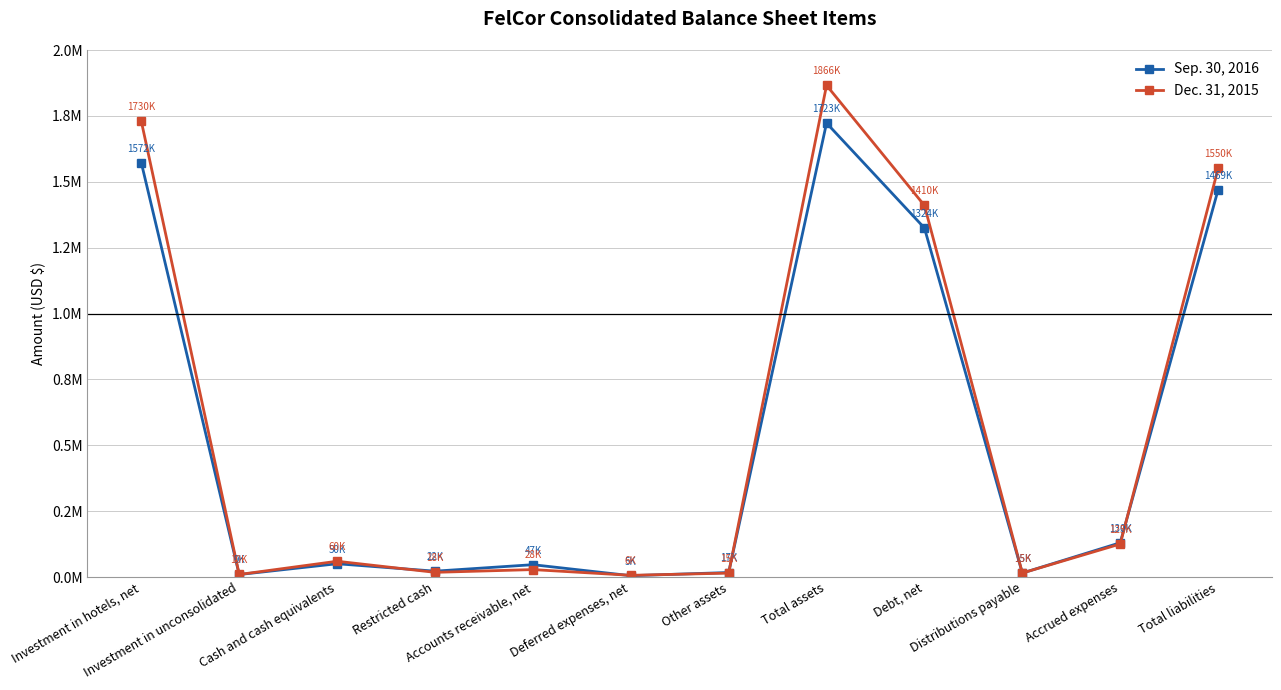

At how many categories does at least one series exceed 1191703?

4